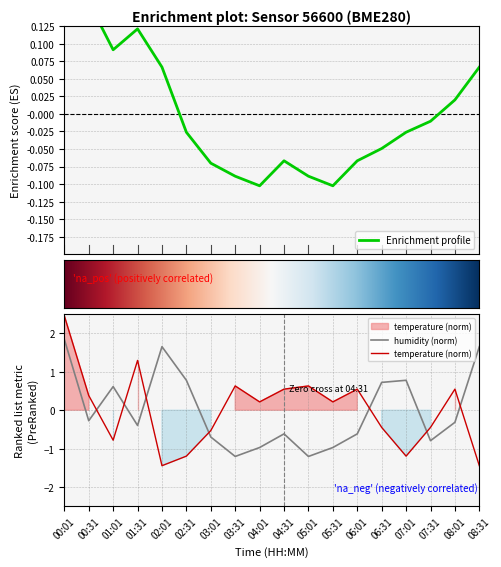

Is the value of temperature at 00:01 greater than the value of humidity at 08:01?

Yes